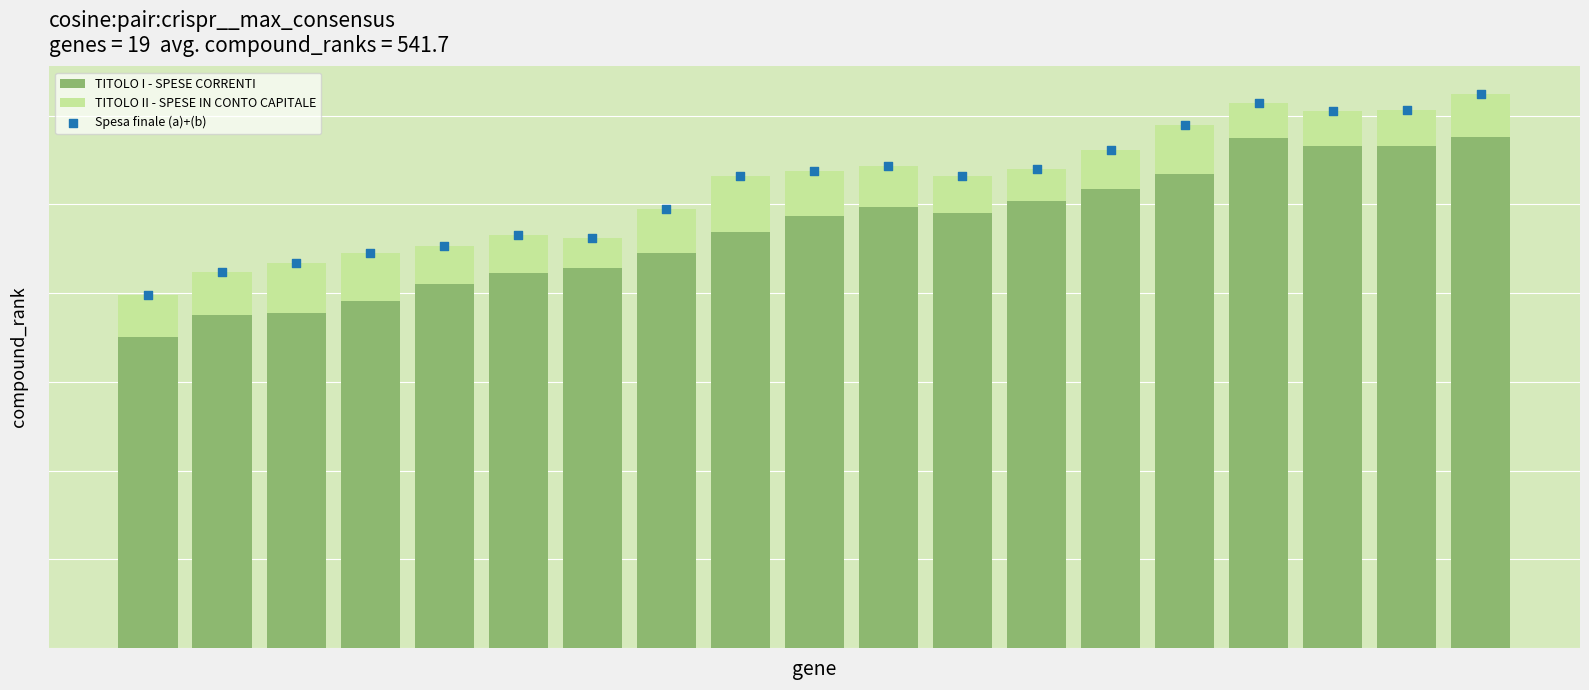

Is the value of TITOLO II - SPESE IN CONTO CAPITALE at 1 greater than the value of Spesa finale (a)+(b) at 16?

No